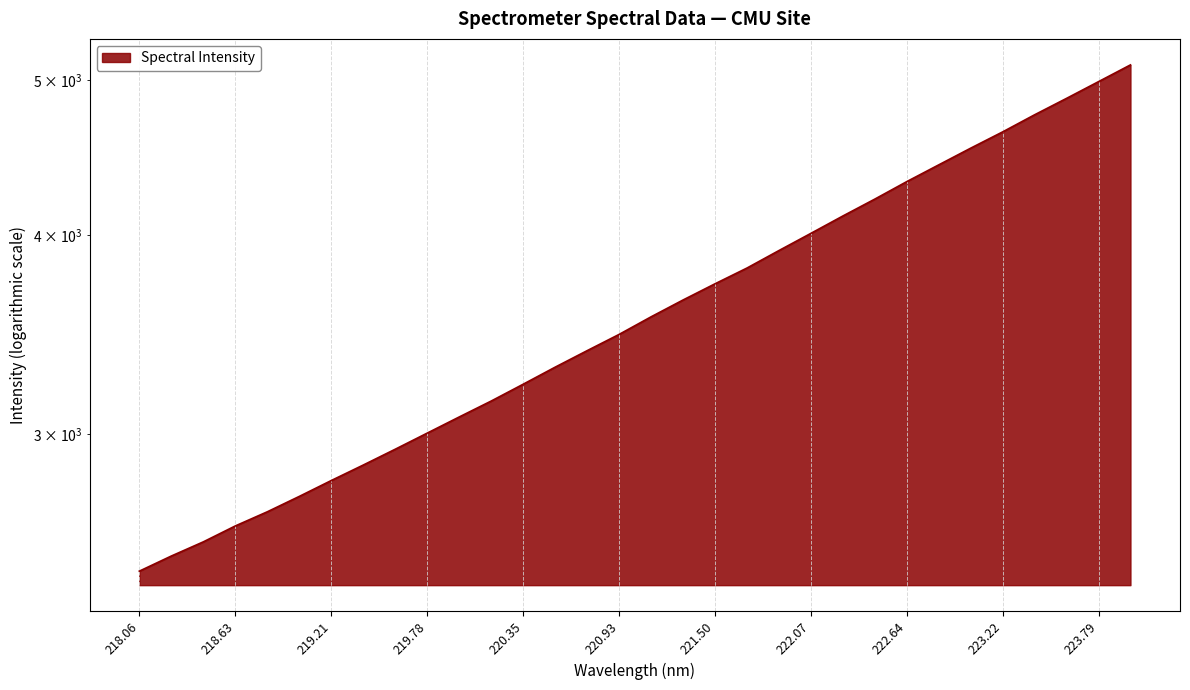

Rank the categories by value from lowest to highest.

218.0596, 218.2508, 218.442, 218.6332, 218.8244, 219.0156, 219.2067, 219.3979, 219.589, 219.7801, 219.9712, 220.1623, 220.3533, 220.5444, 220.7354, 220.9264, 221.1174, 221.3083, 221.4993, 221.6902, 221.8812, 222.0721, 222.263, 222.4538, 222.6447, 222.8355, 223.0264, 223.2172, 223.408, 223.5987, 223.7895, 223.9802